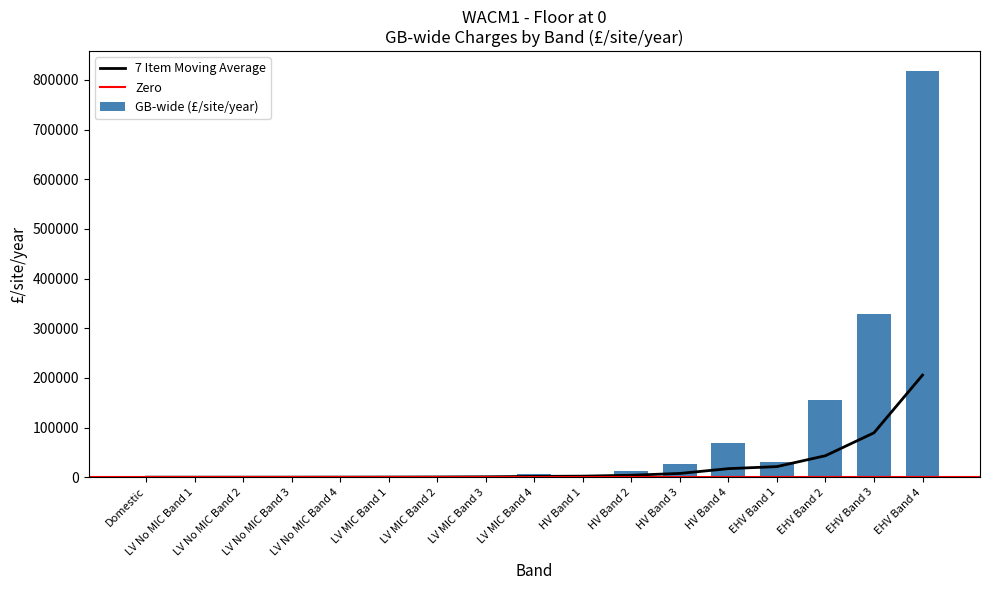

What position from the right is EHV Band 1?

4